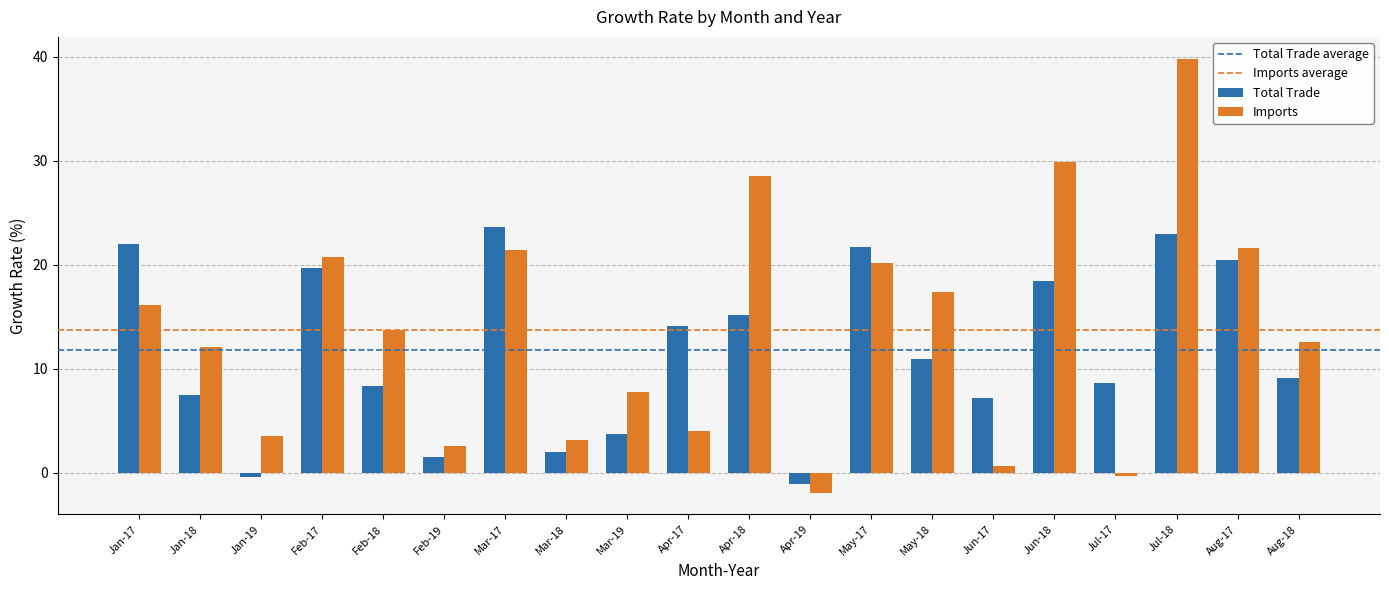

Reading left to right, what are all the values shown in this chart?

Total Trade: 22.0	7.5	-0.4	19.7	8.4	1.5	23.7	2.0	3.7	14.2	15.2	-1.0	21.7	10.9	7.2	18.4	8.6	22.9	20.4	9.1
Imports: 16.1	12.1	3.6	20.8	13.7	2.6	21.4	3.2	7.8	4.0	28.6	-1.9	20.2	17.4	0.6	29.9	-0.3	39.8	21.6	12.6